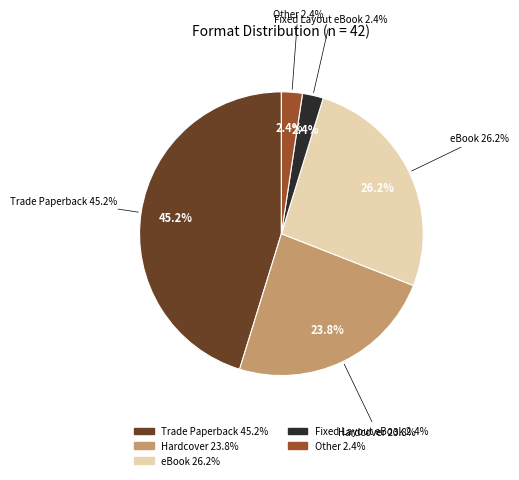

What percentage is the eBook slice, to the nearest percent?

26%